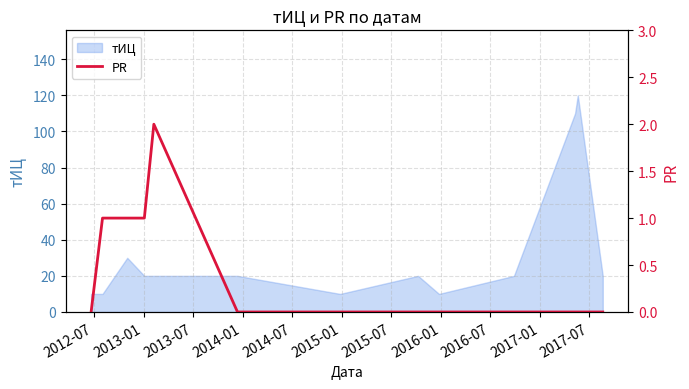

What is the minimum value for тИЦ?

10